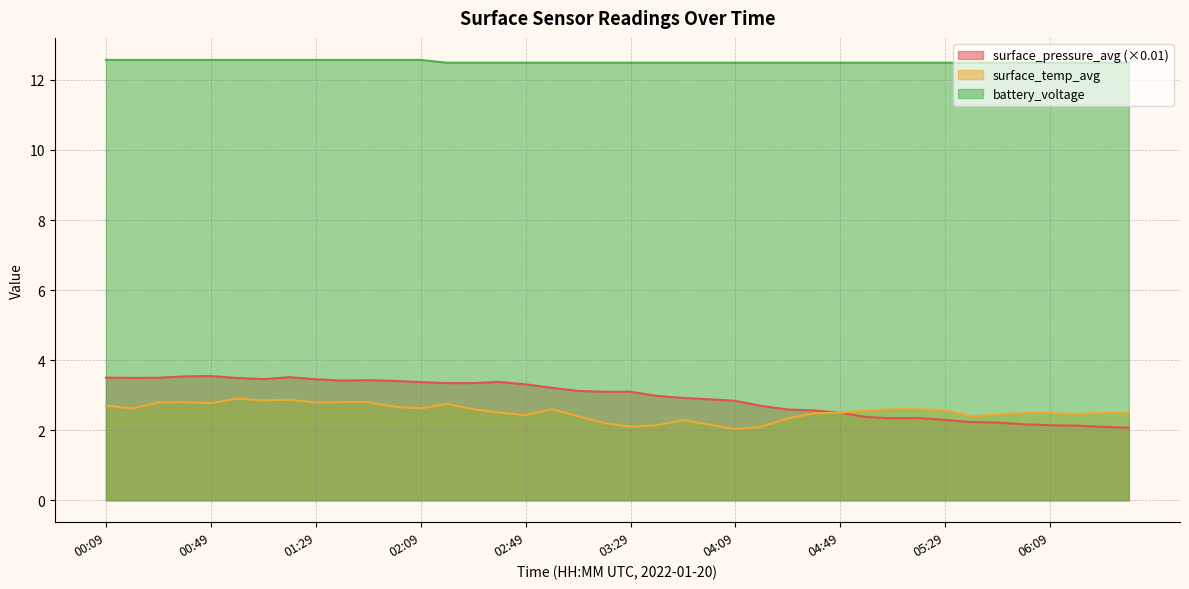

How many data points does each series have?

40